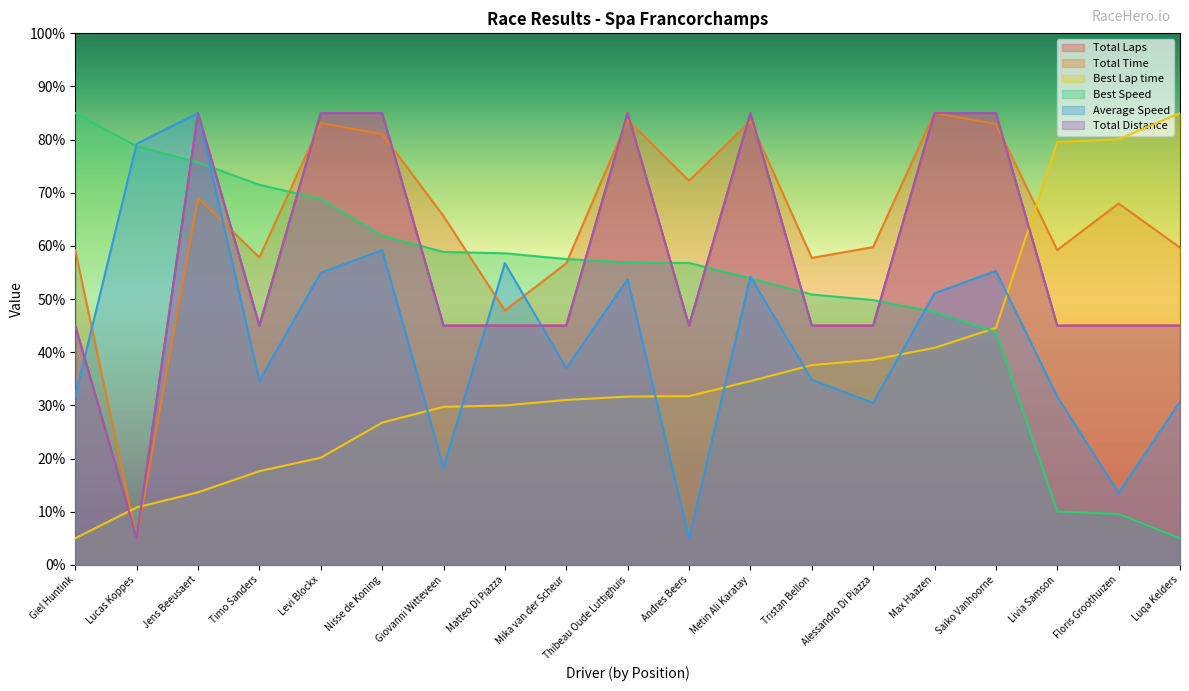

Rank the series at Matteo Di Piazza from highest to lowest value.

Best Speed, Average Speed, Total Time, Total Laps, Total Distance, Best Lap time